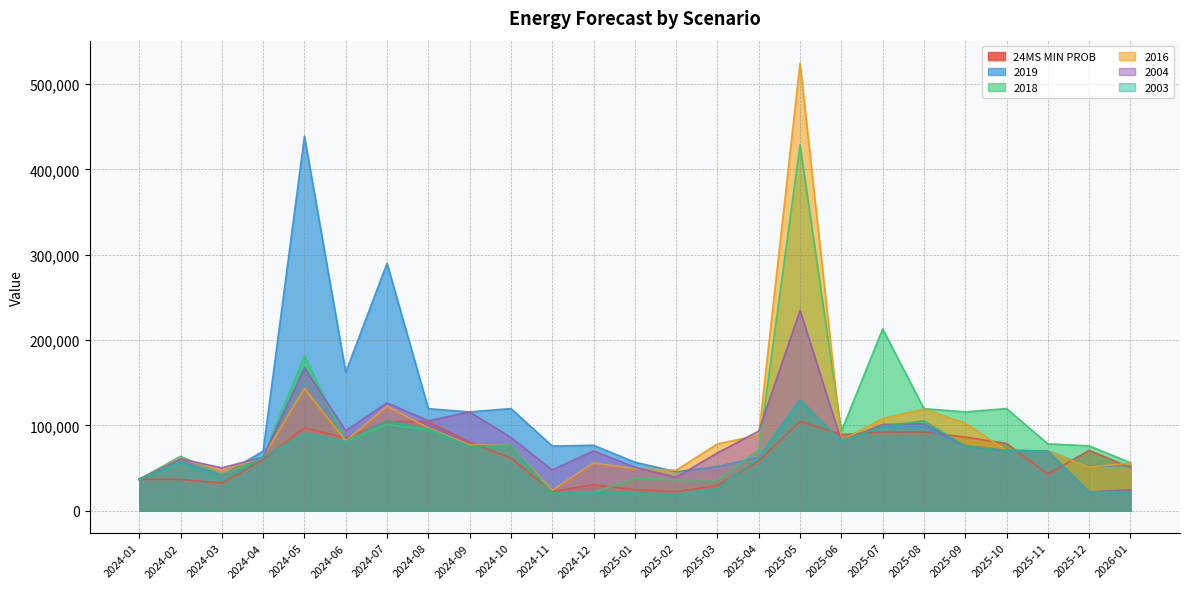

Reading left to right, transcribe all the data shown in this chart.

24MS MIN PROB: 36863.3	36792.1	32427.1	60201.0	97072.0	85094.2	104522.6	104524.2	80136.8	61785.2	22318.4	30743.9	24595.0	22222.5	29356.1	58421.0	104822.0	89264.2	92222.6	92234.2	86286.8	78835.2	43038.4	70713.9	50675.0
2019: 36863.3	58103.9	41184.6	69980.1	438756.0	162269.0	289940.0	119609.0	115787.0	119755.0	75790.8	76733.1	56950.6	45640.9	51726.6	62826.4	130069.0	81826.4	99240.4	98177.0	75826.4	70644.4	69951.3	51987.1	52766.1
2018: 36863.3	63769.9	42816.6	62826.4	181596.0	81826.4	101240.0	94750.0	75826.4	76519.5	20826.4	21520.4	38059.0	36375.0	36047.2	71264.1	428666.0	93060.0	213011.0	119609.0	115787.0	119755.0	78353.1	76010.1	56269.6
2016: 36863.3	61672.9	47485.6	62826.4	143320.0	81826.4	122448.0	97171.0	77195.2	76519.5	23974.3	56082.1	49213.1	47530.6	78261.7	88648.3	524546.0	81936.1	108304.0	119149.0	102704.0	70644.4	69951.3	51228.8	55800.6
2004: 36863.3	60806.9	50271.6	62826.4	167474.0	93827.4	126430.0	105468.0	115787.0	85816.6	47736.7	70223.6	51051.1	39319.6	67789.7	93302.3	234880.0	81826.4	101172.0	101730.0	75826.4	70644.4	69951.3	22048.4	24560.0
2003: 36863.3	57754.9	36615.6	62826.4	90895.6	81826.4	105557.0	95823.0	75826.4	76519.5	20826.4	21520.4	21520.7	19438.0	26519.9	62826.4	128788.0	81826.4	98837.4	105321.0	75826.4	70644.4	69951.3	22048.4	21520.7